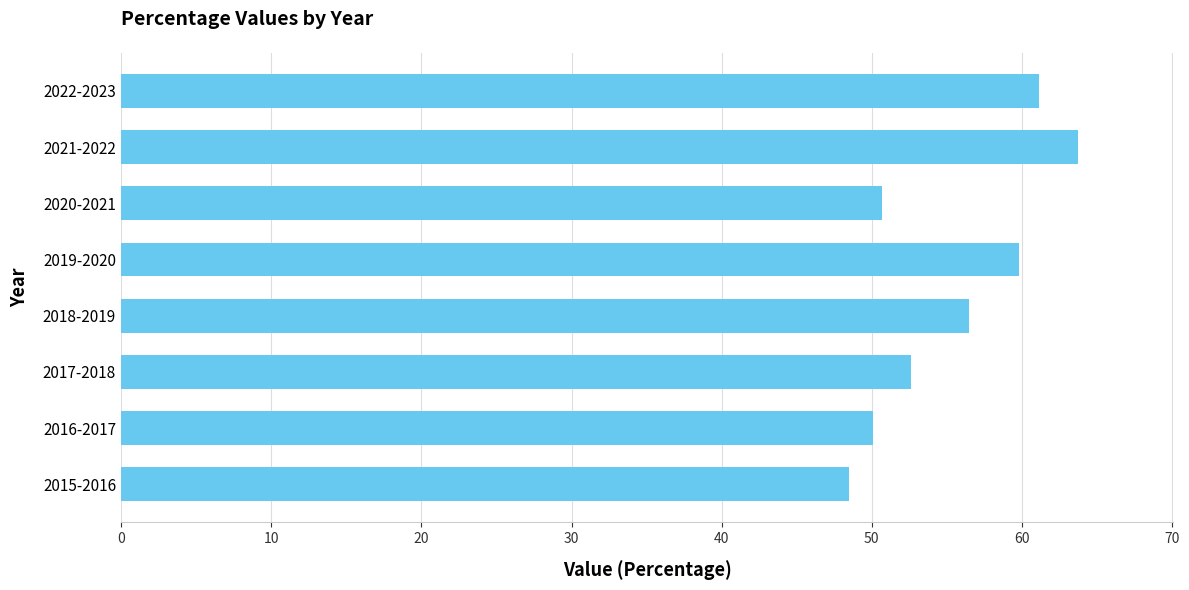

Rank the categories by value from highest to lowest.

2021-2022, 2022-2023, 2019-2020, 2018-2019, 2017-2018, 2020-2021, 2016-2017, 2015-2016